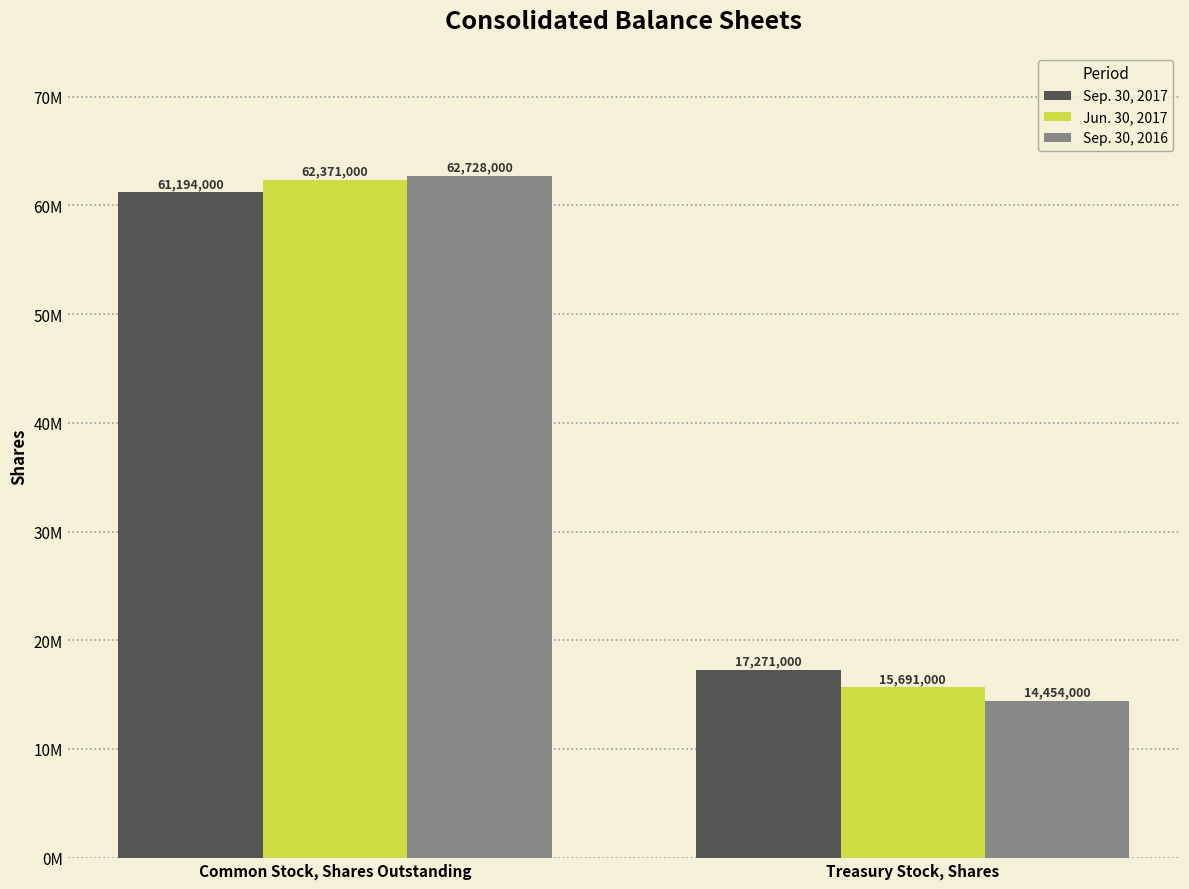

Count the Sep. 30, 2017 values in the range 17271000 to 61194000.

2